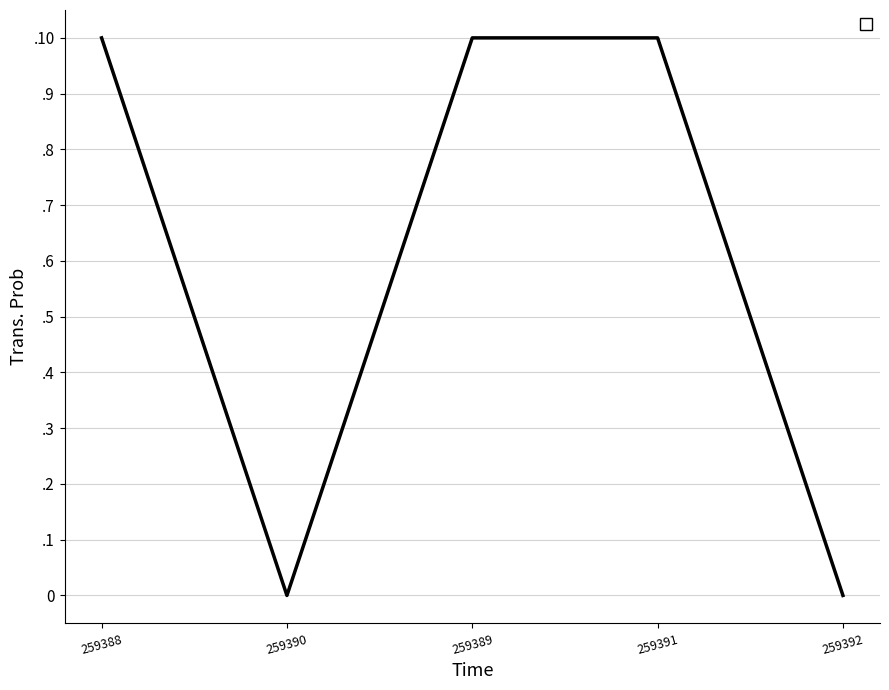

Is it true that the value at 259392 is 0?

True